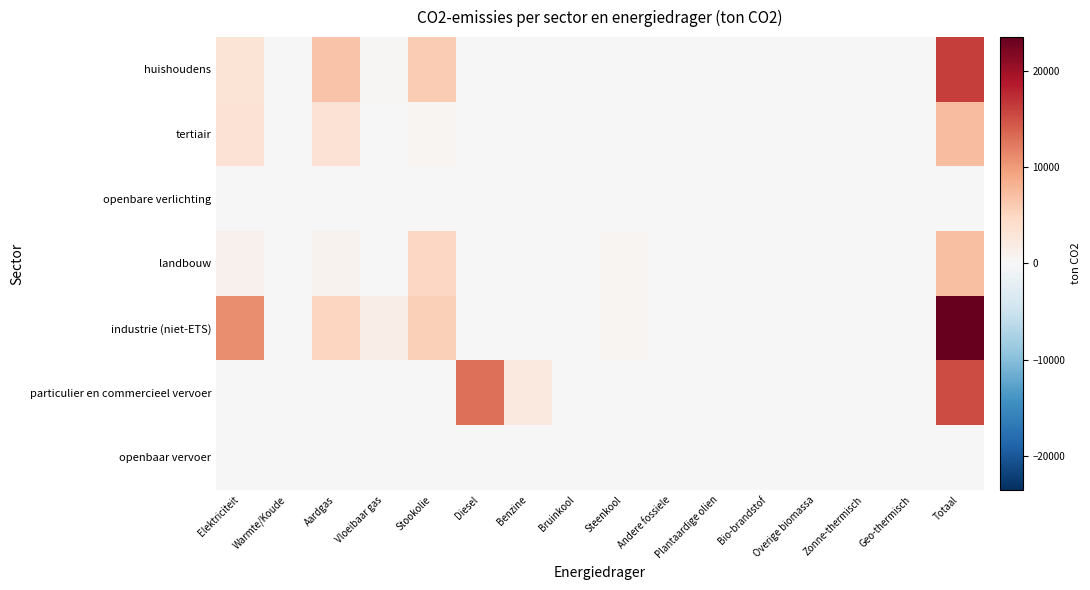

Reading left to right, what are all the values shown in this chart?

huishoudens: Elektriciteit=3200.8	Warmte/Koude=0.0	Aardgas=6721.6	Vloeibaar gas=312.0	Stookolie=5916.1	Diesel=0.0	Benzine=0.0	Bruinkool=0.0	Steenkool=31.3	Andere fossiele=0.0	Plantaardige olien=0.0	Bio-brandstof=0.0	Overige biomassa=0.0	Zonne-thermisch=0.0	Geo-thermisch=0.0	Totaal=16182.0
tertiair: Elektriciteit=3345.8	Warmte/Koude=27.5	Aardgas=3395.3	Vloeibaar gas=37.3	Stookolie=367.1	Diesel=0.0	Benzine=0.0	Bruinkool=0.0	Steenkool=0.0	Andere fossiele=0.0	Plantaardige olien=0.0	Bio-brandstof=0.0	Overige biomassa=0.0	Zonne-thermisch=0.0	Geo-thermisch=0.0	Totaal=7173.0
openbare verlichting: Elektriciteit=133.6	Warmte/Koude=0.0	Aardgas=0.0	Vloeibaar gas=0.0	Stookolie=0.0	Diesel=0.0	Benzine=0.0	Bruinkool=0.0	Steenkool=0.0	Andere fossiele=0.0	Plantaardige olien=0.0	Bio-brandstof=0.0	Overige biomassa=0.0	Zonne-thermisch=0.0	Geo-thermisch=0.0	Totaal=133.6
landbouw: Elektriciteit=985.6	Warmte/Koude=0.0	Aardgas=755.0	Vloeibaar gas=36.5	Stookolie=4865.2	Diesel=0.0	Benzine=0.0	Bruinkool=0.0	Steenkool=502.9	Andere fossiele=0.0	Plantaardige olien=0.0	Bio-brandstof=0.0	Overige biomassa=0.0	Zonne-thermisch=0.0	Geo-thermisch=0.0	Totaal=7145.3
industrie (niet-ETS): Elektriciteit=10875.2	Warmte/Koude=0.0	Aardgas=5025.3	Vloeibaar gas=1582.5	Stookolie=5597.2	Diesel=0.0	Benzine=0.0	Bruinkool=0.0	Steenkool=389.8	Andere fossiele=0.0	Plantaardige olien=0.0	Bio-brandstof=0.0	Overige biomassa=0.0	Zonne-thermisch=0.0	Geo-thermisch=0.0	Totaal=23470.0
particulier en commercieel vervoer: Elektriciteit=11.0	Warmte/Koude=0.0	Aardgas=21.4	Vloeibaar gas=20.7	Stookolie=0.0	Diesel=12906.8	Benzine=2337.4	Bruinkool=0.0	Steenkool=0.0	Andere fossiele=0.0	Plantaardige olien=0.0	Bio-brandstof=0.0	Overige biomassa=0.0	Zonne-thermisch=0.0	Geo-thermisch=0.0	Totaal=15297.3
openbaar vervoer: Elektriciteit=1.3	Warmte/Koude=0.0	Aardgas=0.0	Vloeibaar gas=0.0	Stookolie=0.0	Diesel=130.6	Benzine=0.0	Bruinkool=0.0	Steenkool=0.0	Andere fossiele=0.0	Plantaardige olien=0.0	Bio-brandstof=0.0	Overige biomassa=0.0	Zonne-thermisch=0.0	Geo-thermisch=0.0	Totaal=131.9